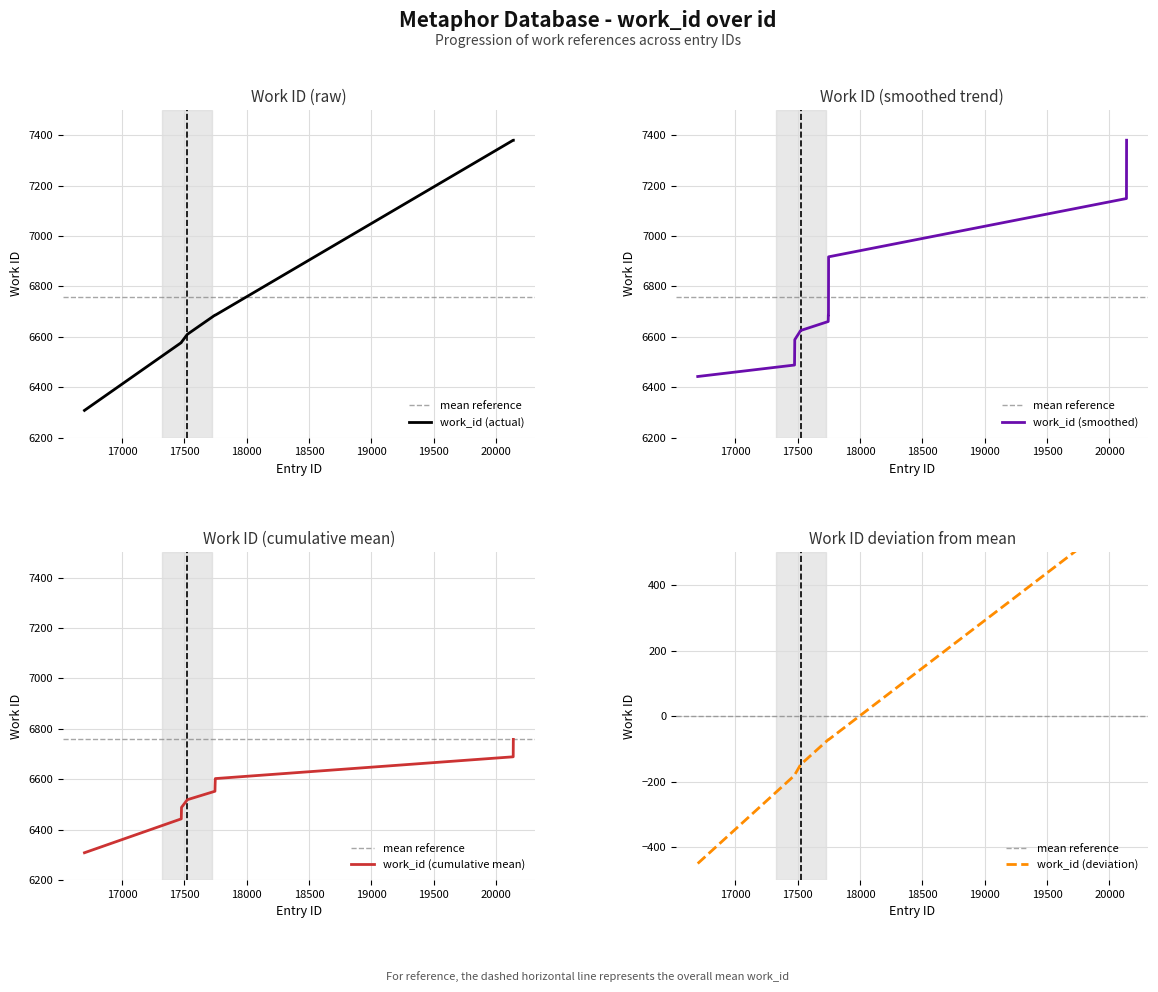

How many data points are less than 6686?

4